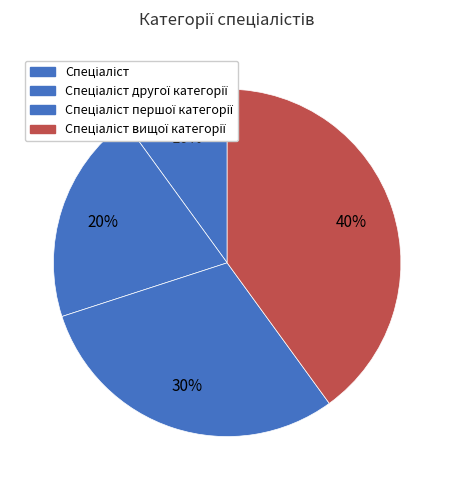

To the nearest percent, what is the combined percentage of Спеціаліст першої категорії and Спеціаліст вищої категорії?

70%